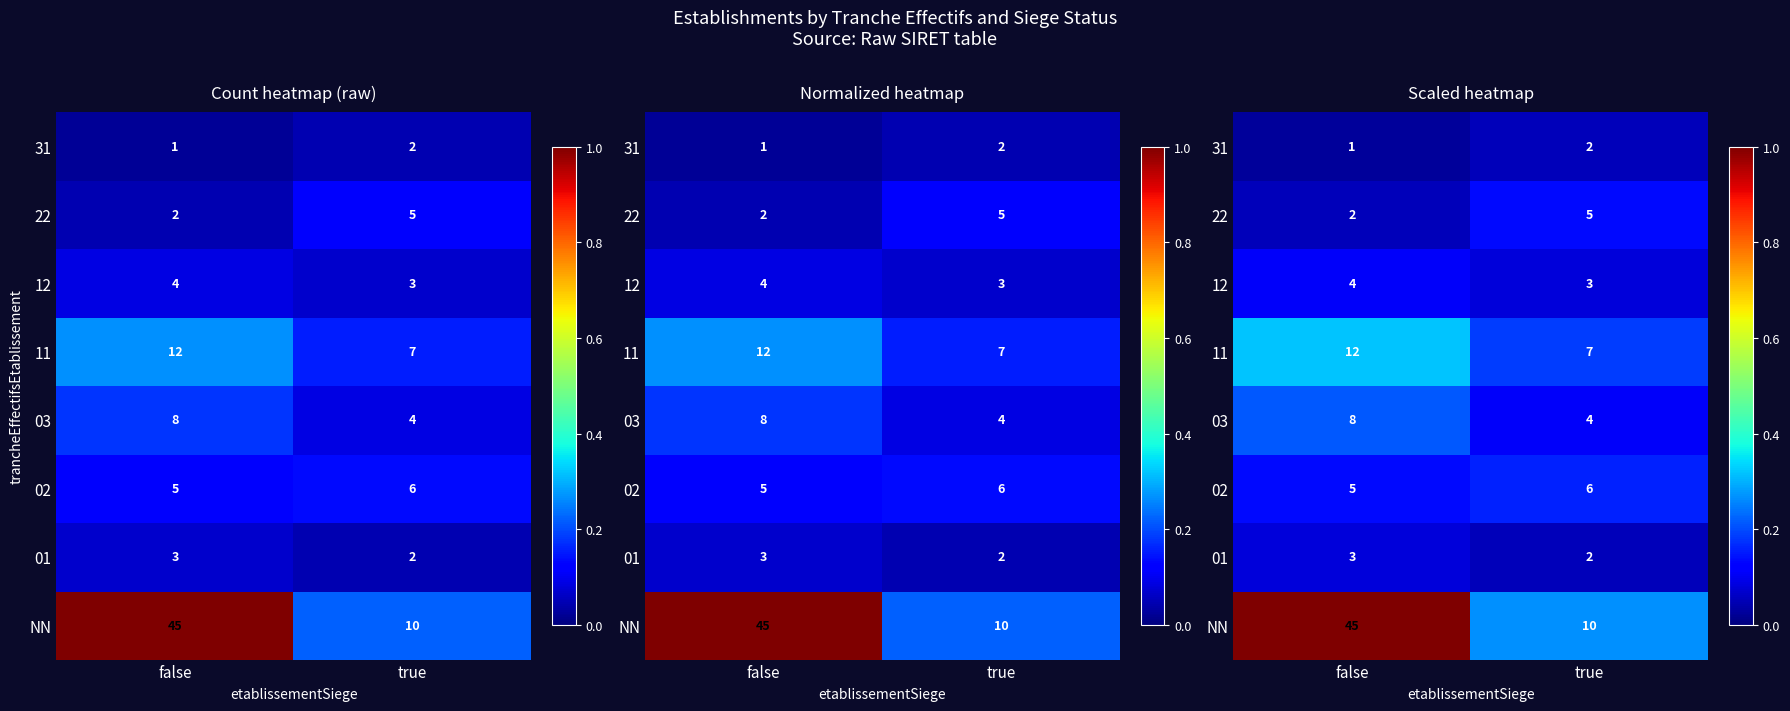

Which category has the lowest value in the 22 series?

false